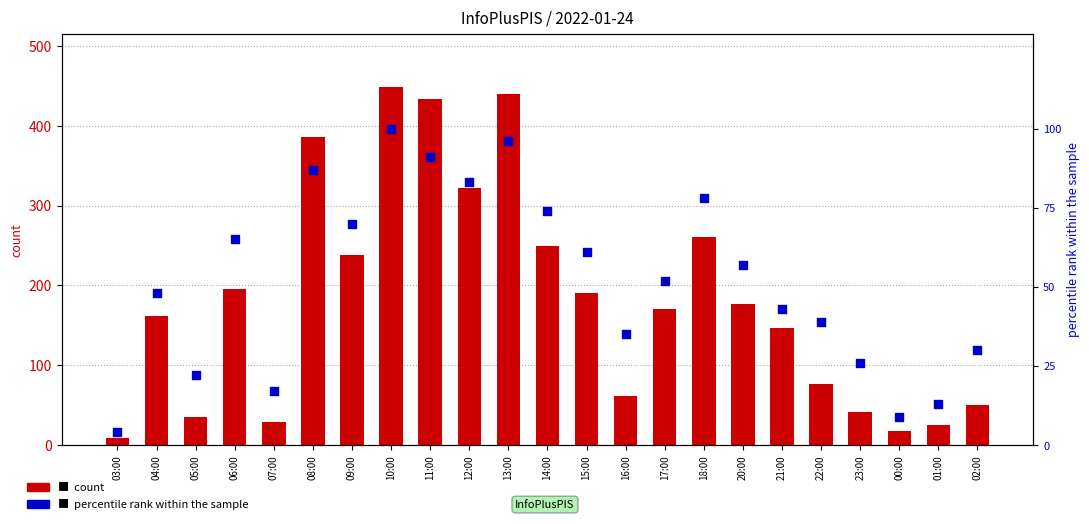

At how many categories does at least one series exceed 173?

11